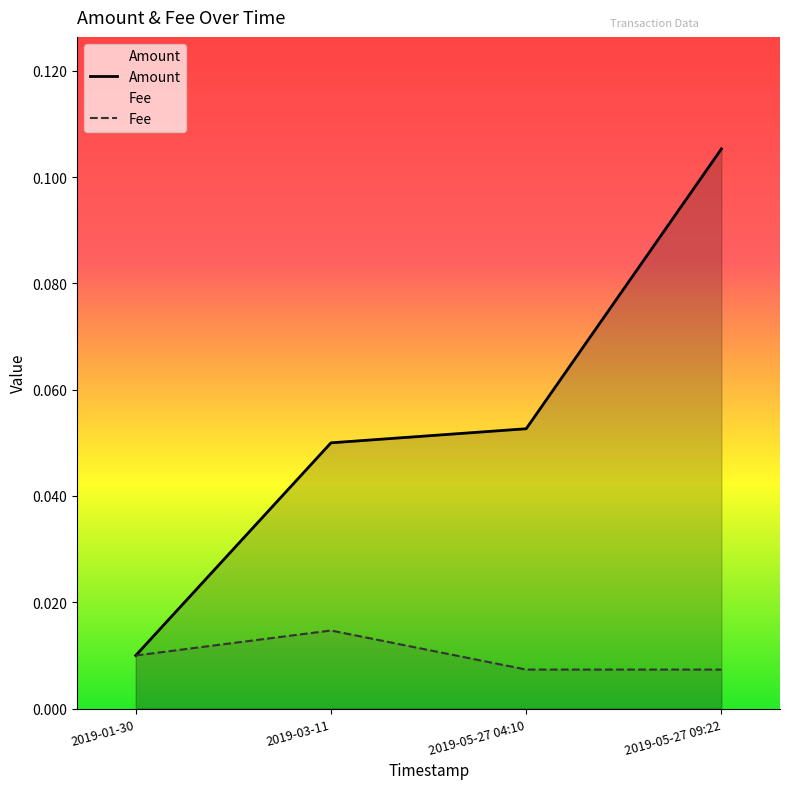

Reading left to right, extract all data points from this chart.

Amount: 2019-01-30=0.0	2019-03-11=0.1	2019-05-27 04:10=0.1	2019-05-27 09:22=0.1
Fee: 2019-01-30=0.0	2019-03-11=0.0	2019-05-27 04:10=0.0	2019-05-27 09:22=0.0